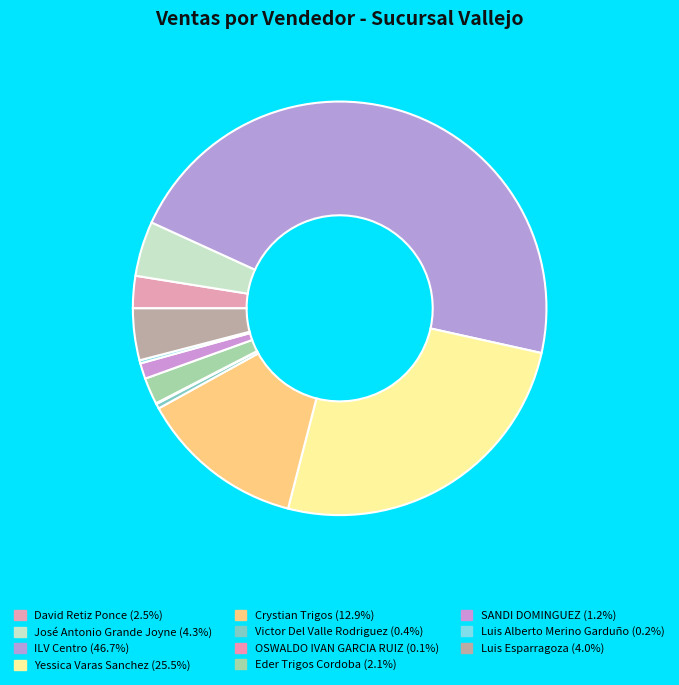

Which slice is the largest?

ILV Centro